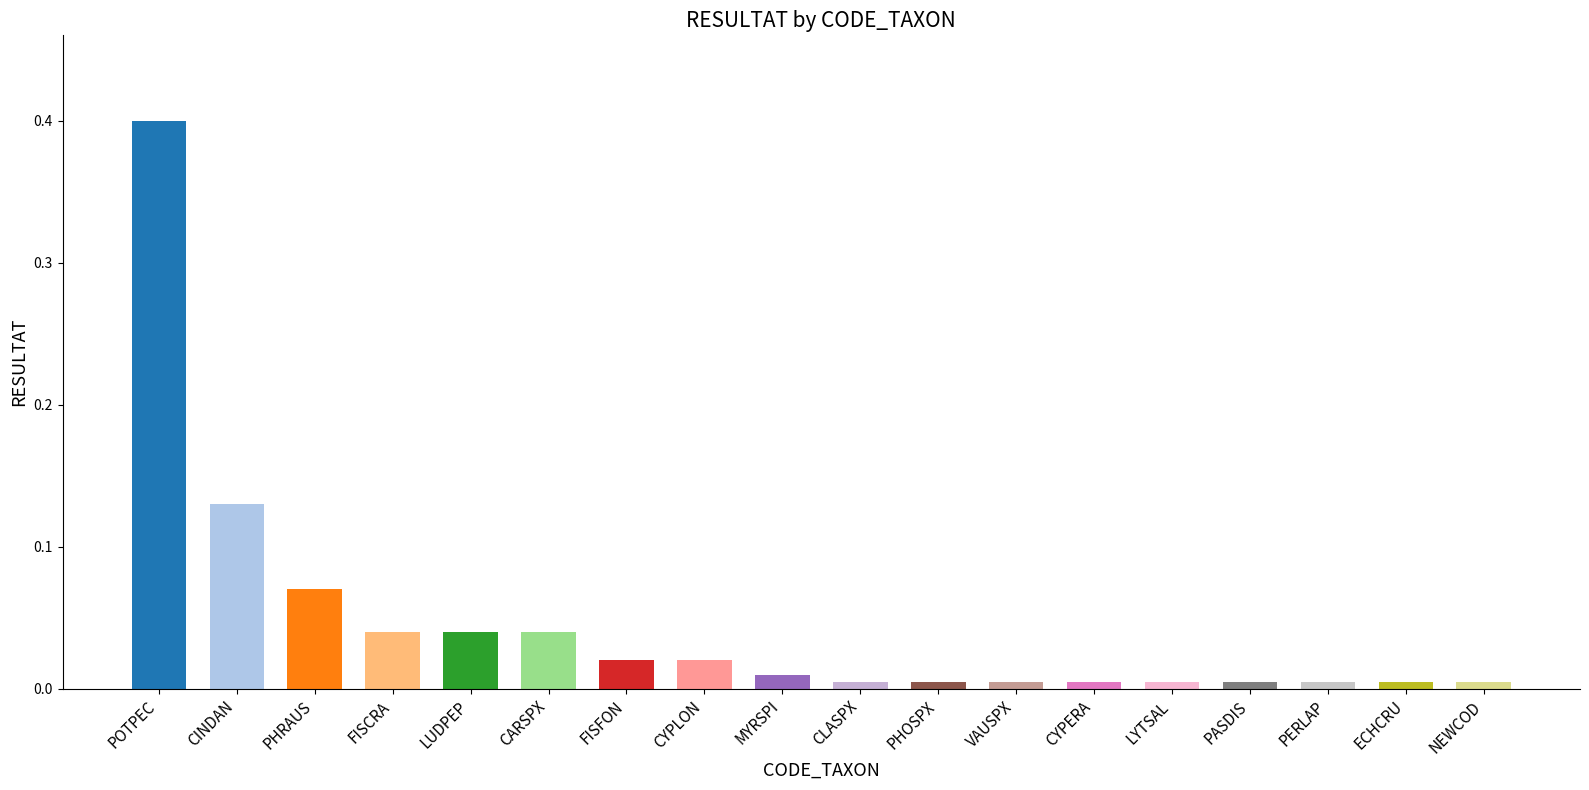

What is the label of the 10th bar from the left?

CLASPX